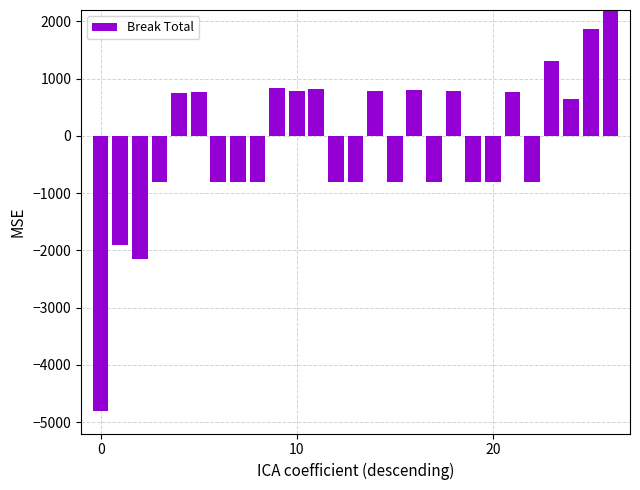

What is the smallest value displayed?

-4810.8